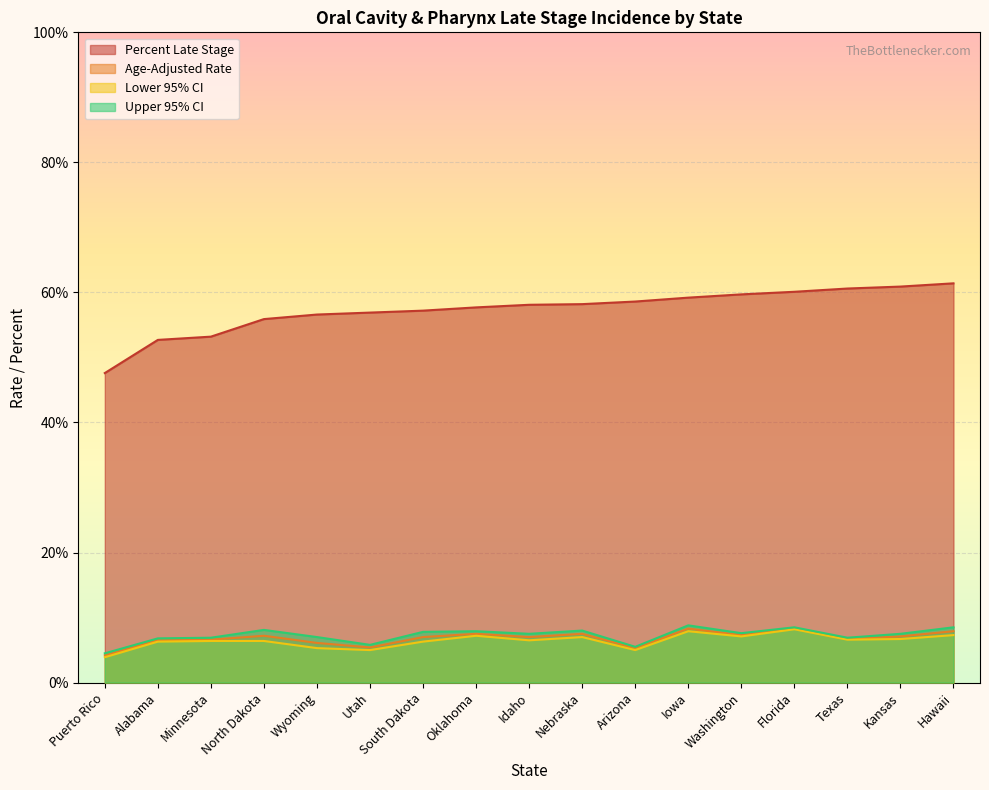

Is the value of Lower 95% CI at Alabama greater than the value of Upper 95% CI at Idaho?

No